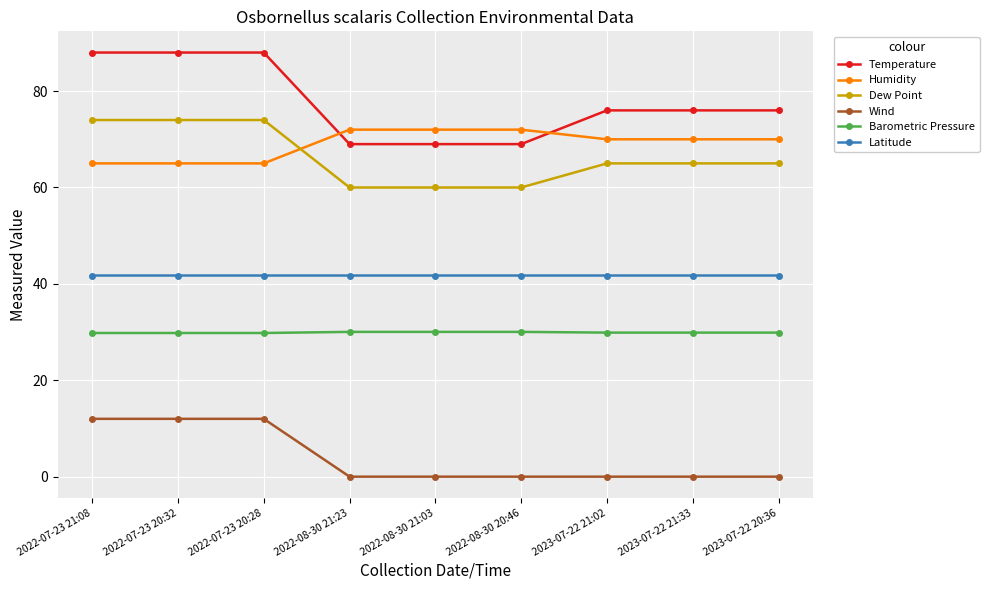

Between 2022-07-23 21:08 and 2022-08-30 20:46, which series saw the biggest shift?

Temperature